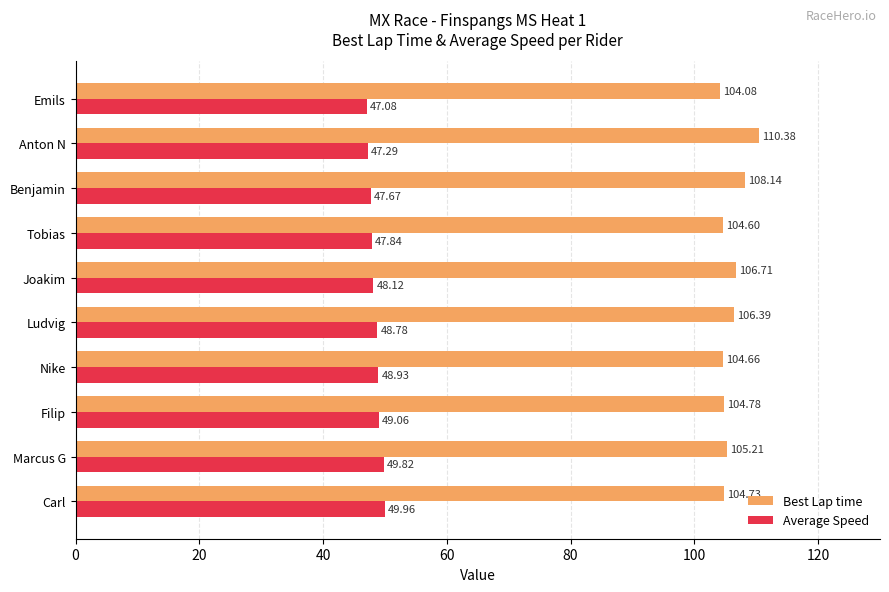

At Joakim, list the series in order from smallest to largest.

Average Speed, Best Lap time